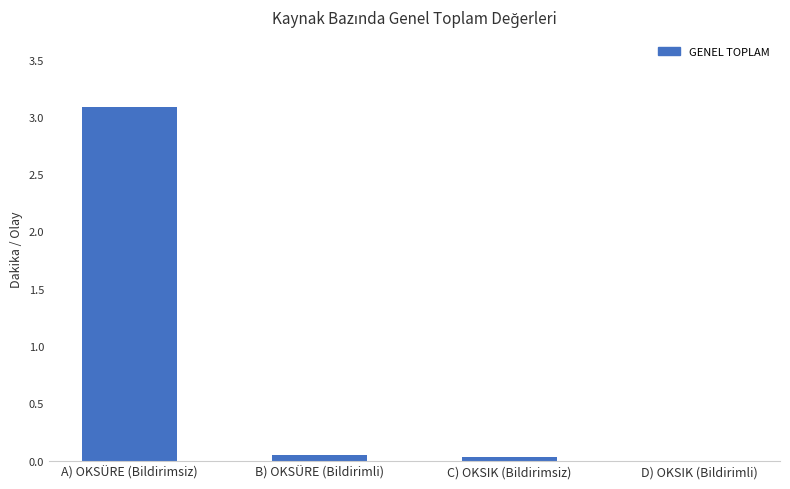

What is the maximum value shown in the chart?

3.1